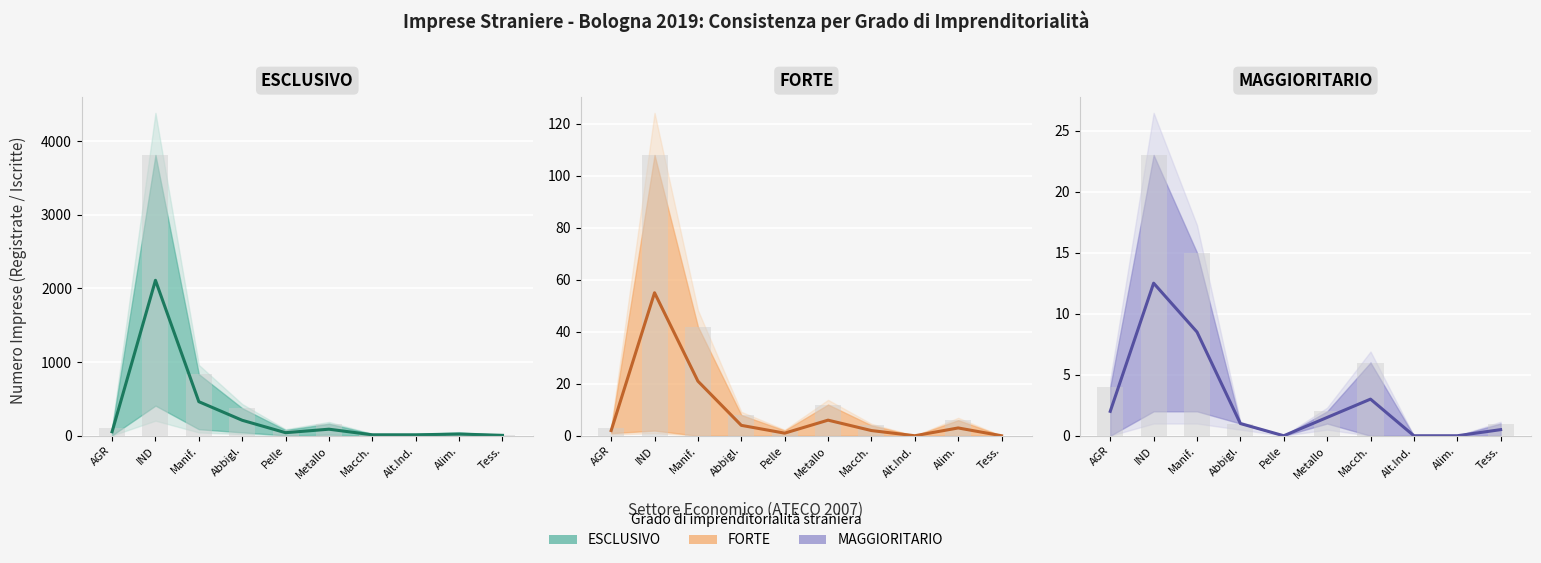

What is the value of the Valori bar bar at the 7th from the left?

6.0